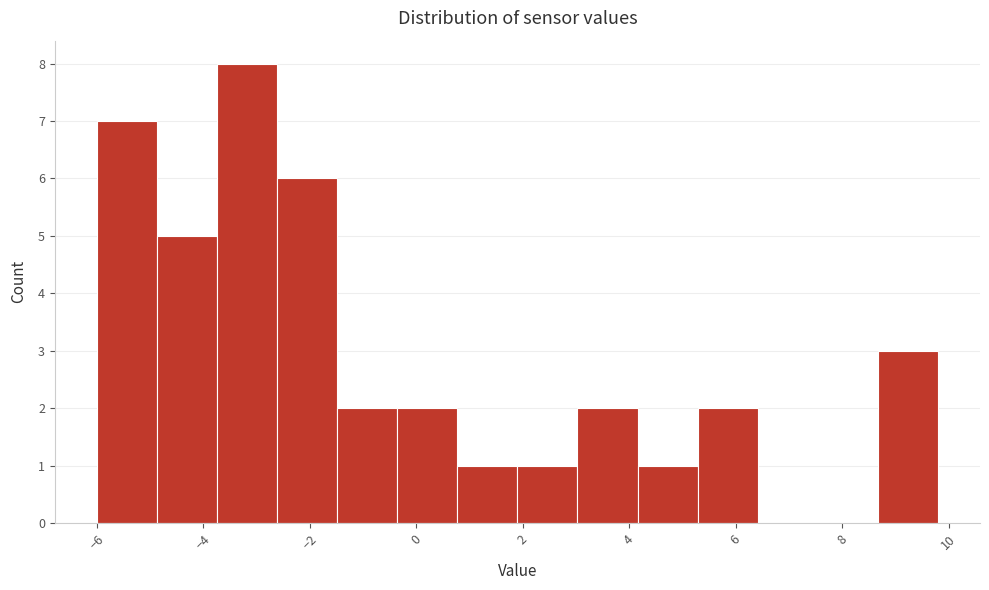

What is the height of the bar covering -6.0 to -4.8 on the x-axis? Neither the bar edges nor the heights are printed on the chart, so give them approximately, as read against the axes.

7